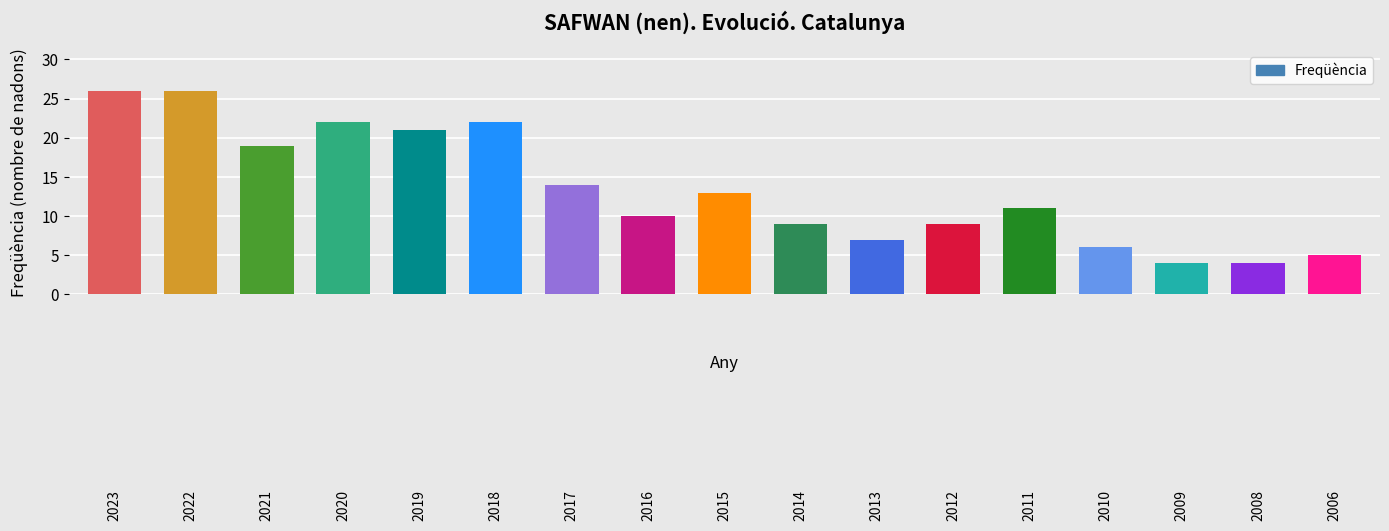

What is the maximum value shown in the chart?

26